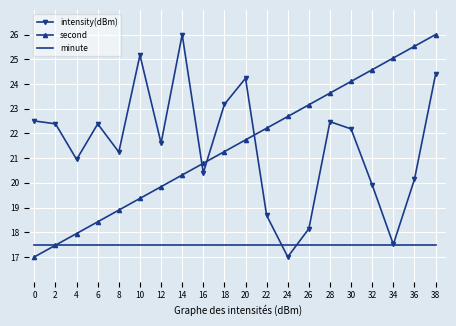

Which series changed the most between 14 and 34?

intensity(dBm)